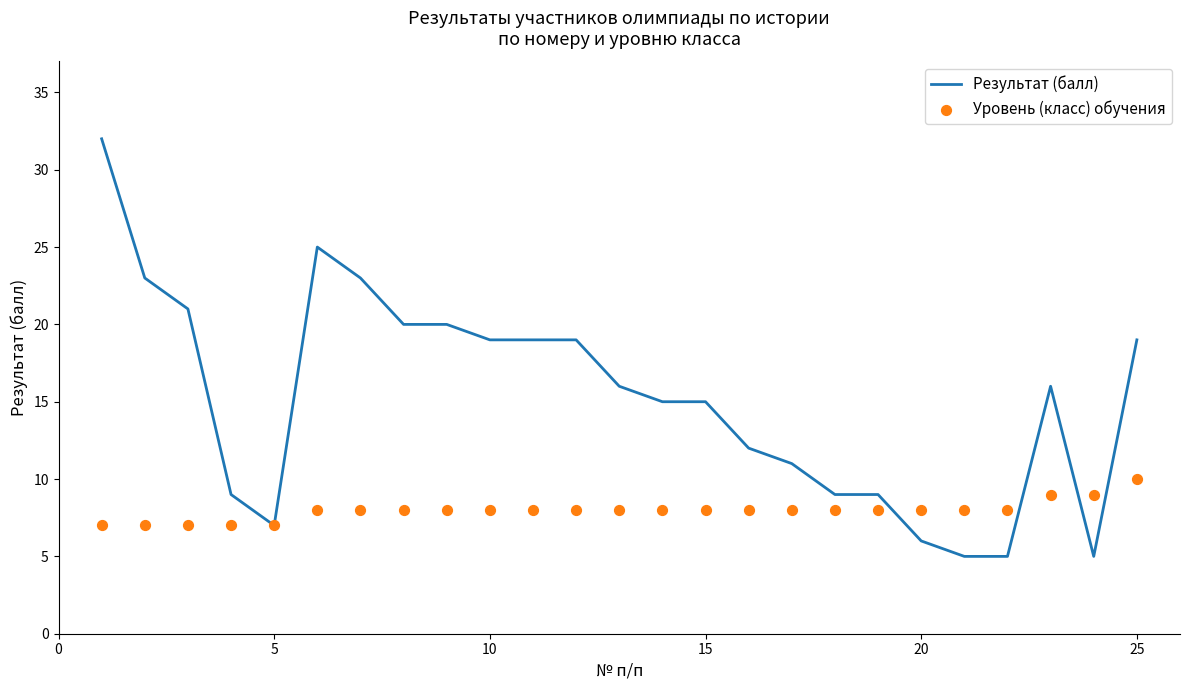

Which series reaches the maximum Y coordinate?

Результат (балл)